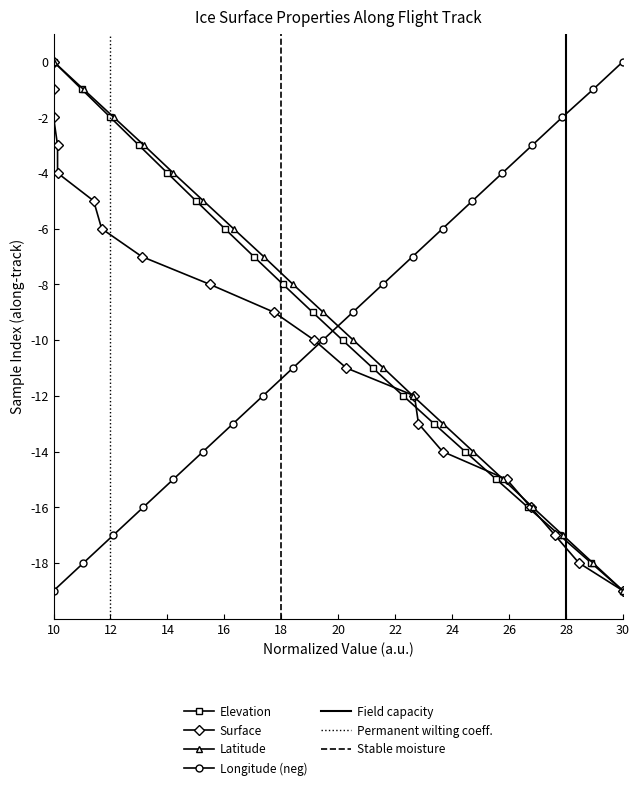

How many data points in LON are above -9?

9